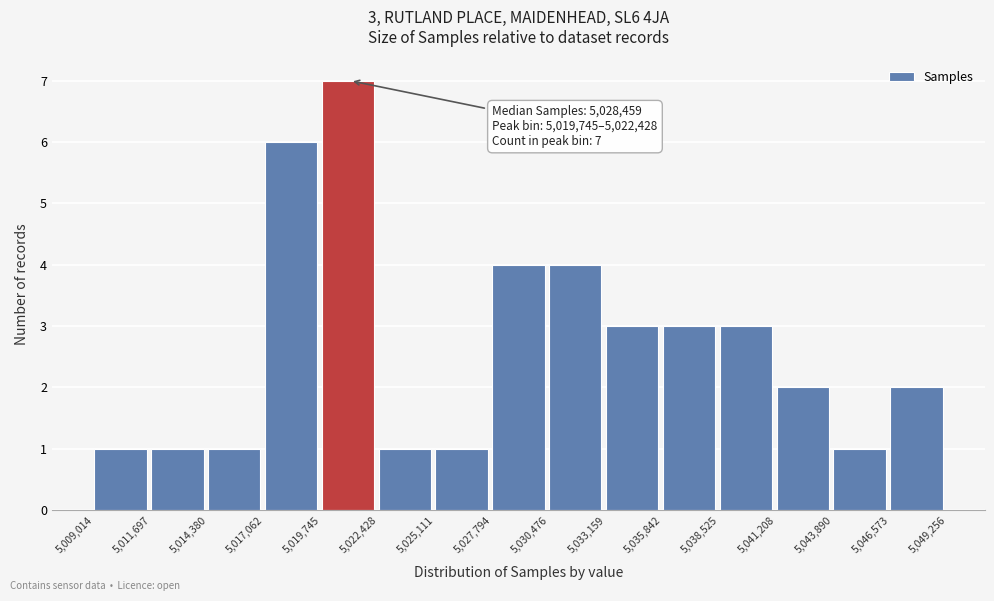

Over which range of the x-axis is the bar tallest?

5,019,745 to 5,022,428